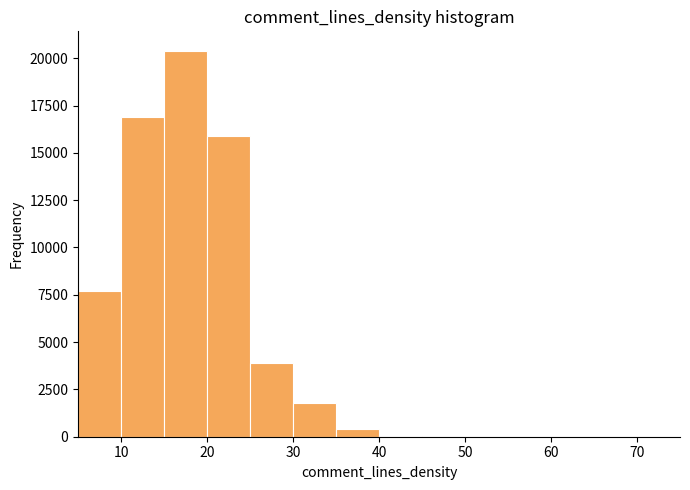

Reading left to right, transcribe this chart: for each bar, give the range it covers on the x-axis and its height. The values are not printed on the chart, so give them approximately, as read against the axis.

5 to 10: 7500
10 to 15: 17000
15 to 20: 20500
20 to 25: 16000
25 to 30: 4000
30 to 35: 2000
35 to 40: under 500
40 to 45: under 500
45 to 50: 0
50 to 55: 0
55 to 60: 0
60 to 65: 0
65 to 70: 0
70 to 75: 0